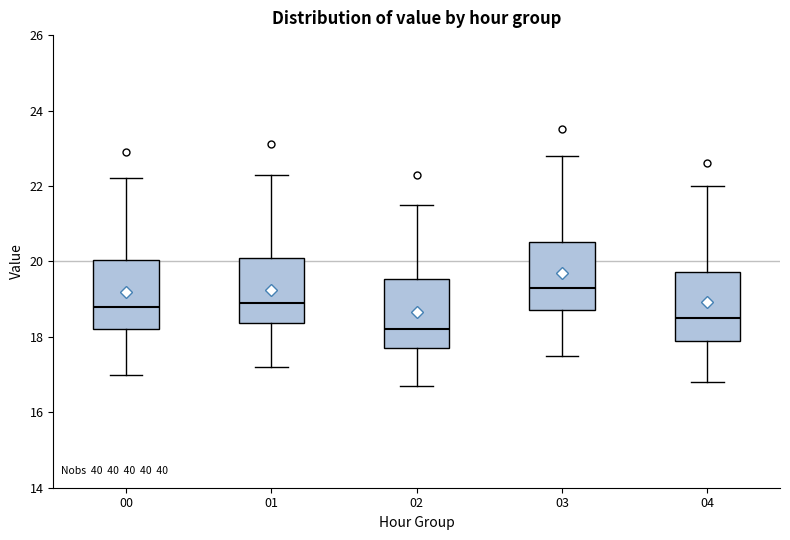

Which box has the highest median line?

03